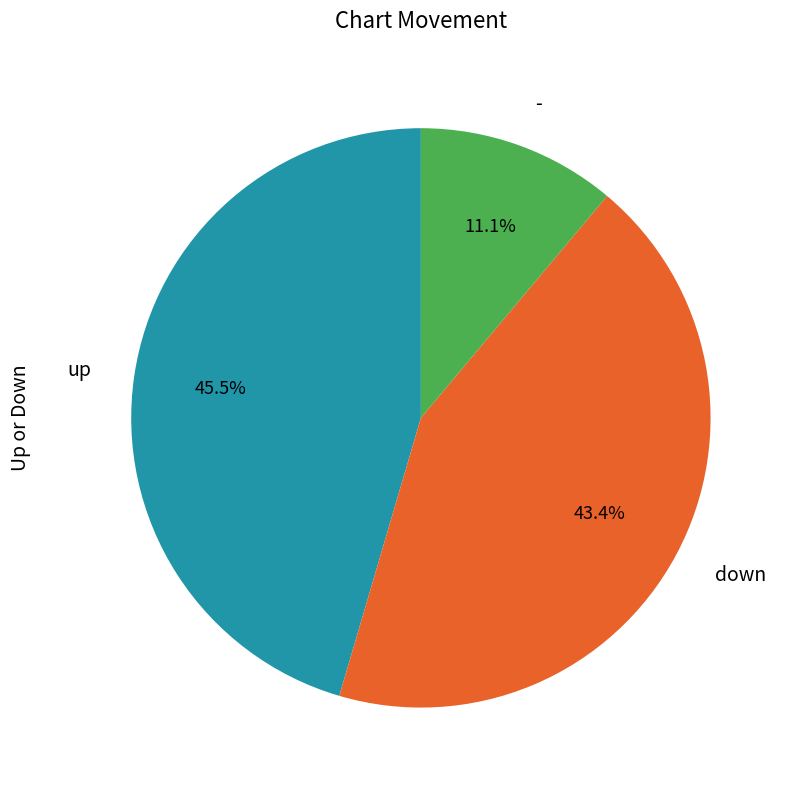

To the nearest percent, what percentage of the pie is -?

11%